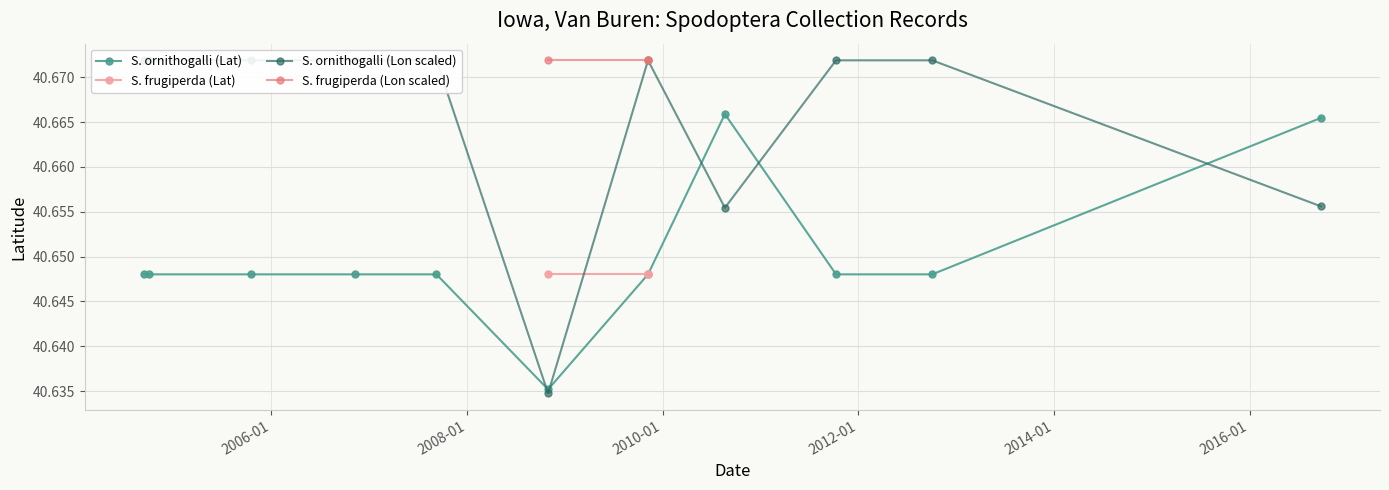

True or false: there are more than 0 points higher than both neighbors.

True